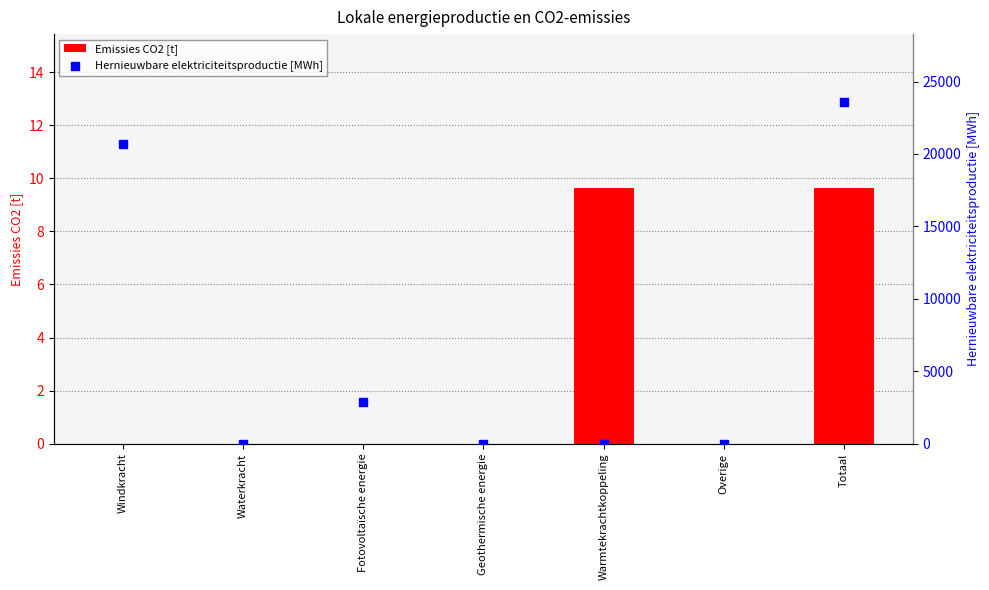

Which series has the largest total across all categories?

Hernieuwbare elektriciteitsproductie [MWh]